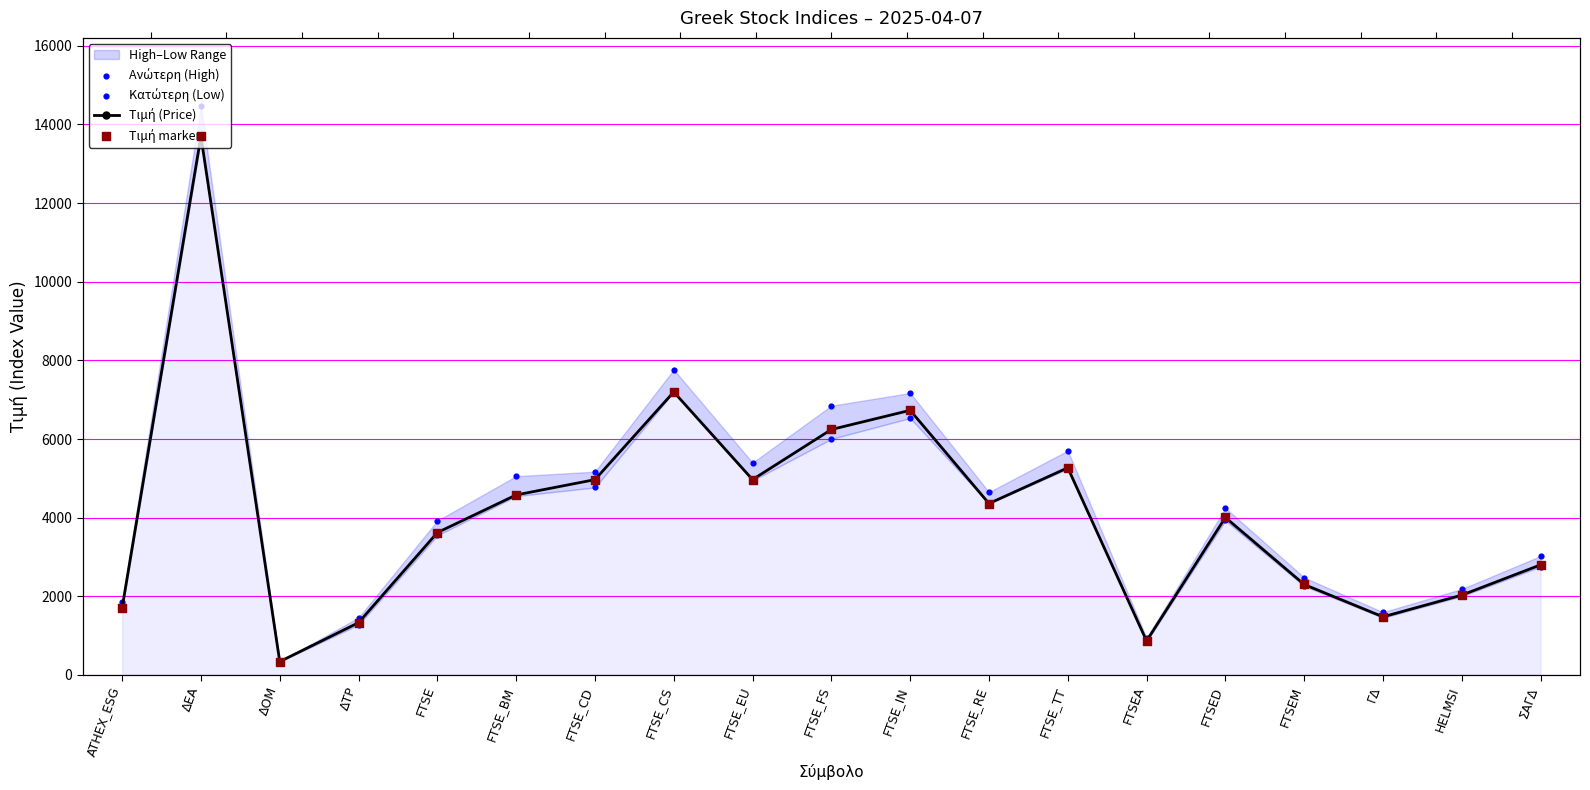

Which series has the largest total across all categories?

Ανώτερη (High)